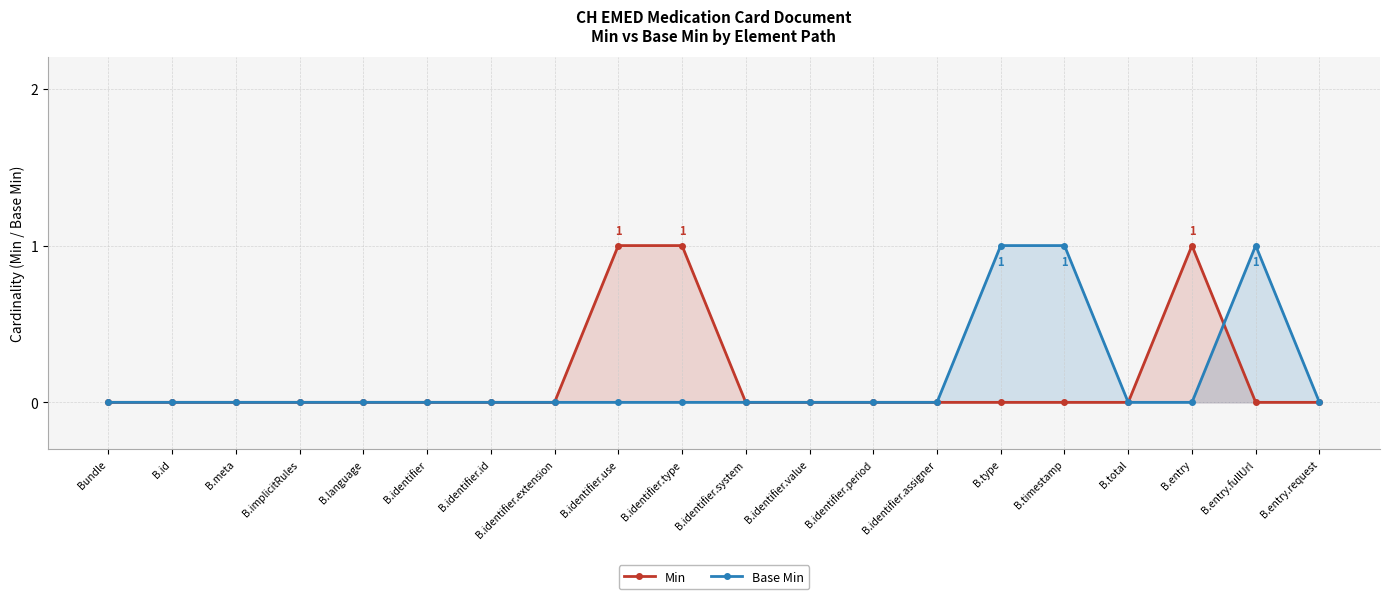

What is the sum of the Min values at B.id and B.identifier.use?

1